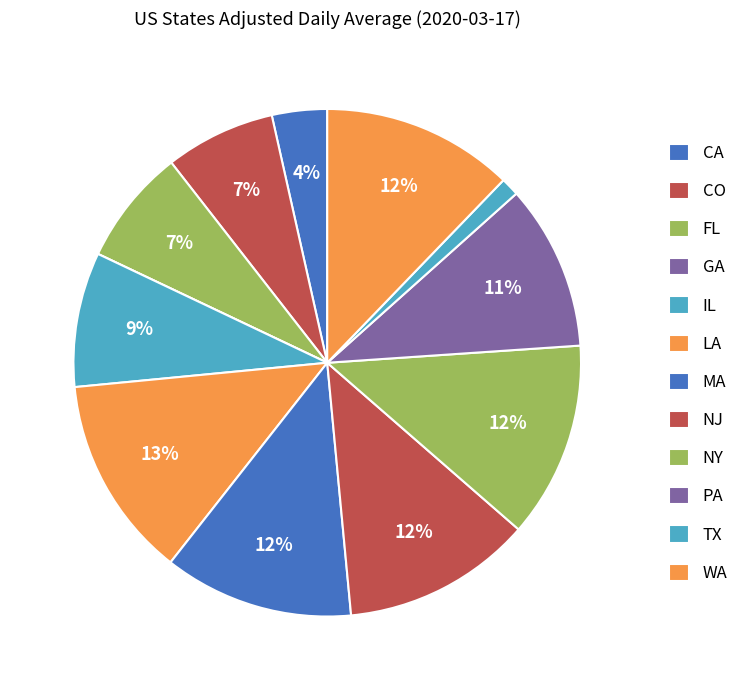

How much of the chart is everything except FL?

92.6%